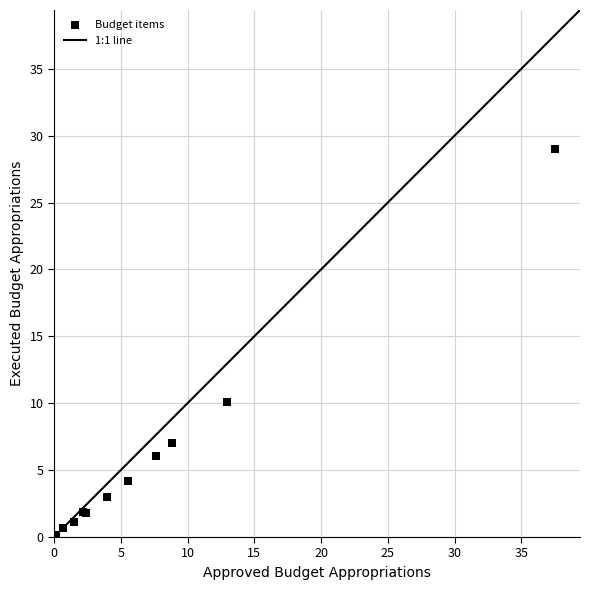

What Y value in the scatter plot is closest to 14?

10.1